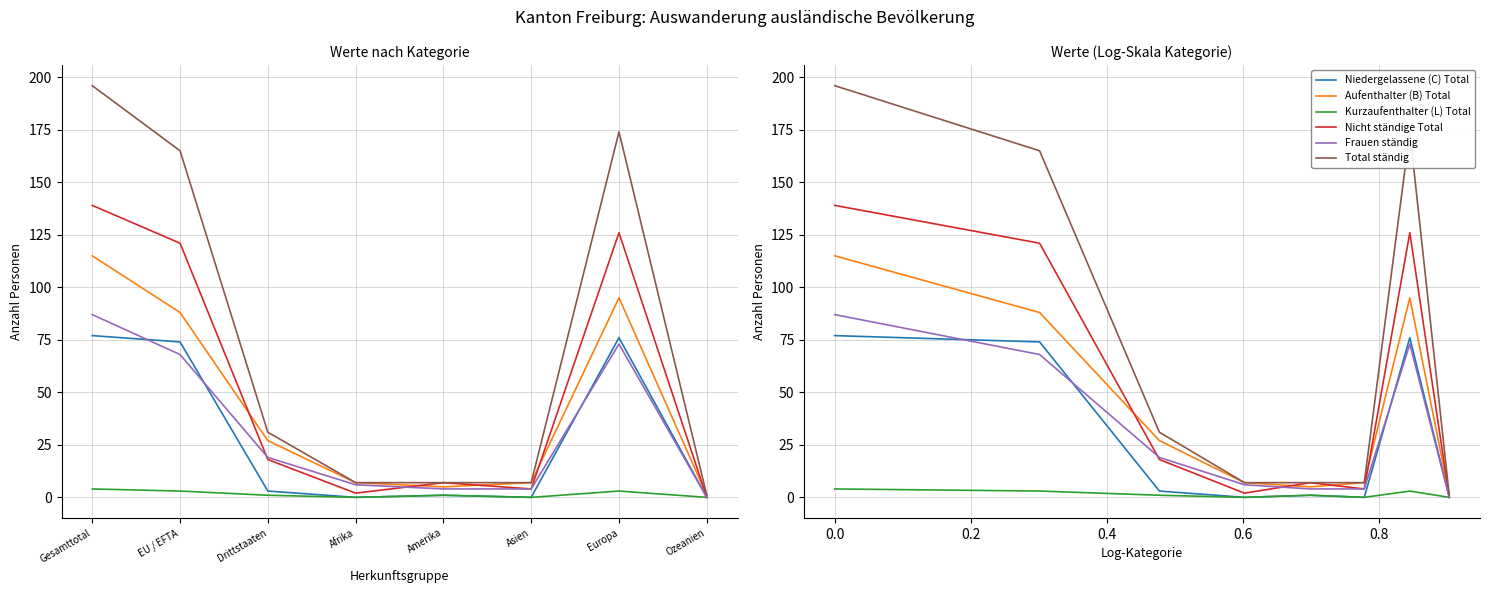

Which has a higher value, Drittstaaten or Afrika?

Drittstaaten